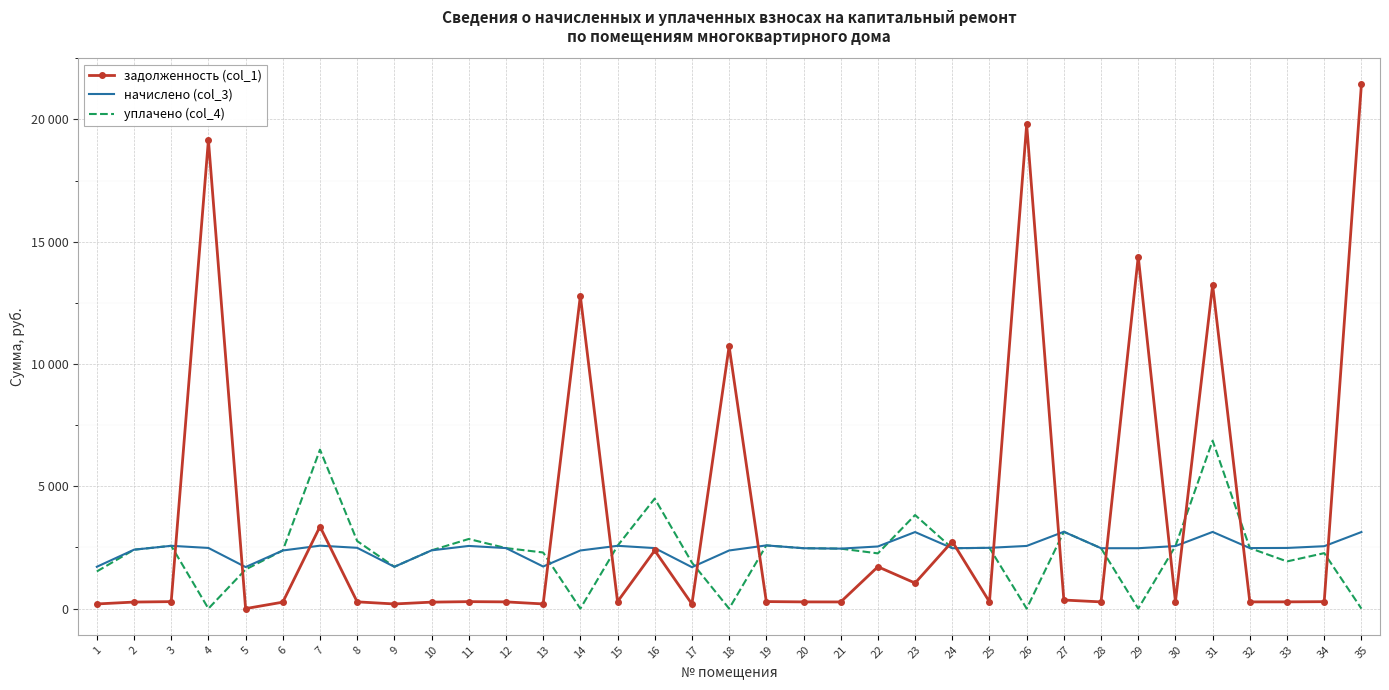

What is the highest value of the начислено (col_3) series?

3141.3